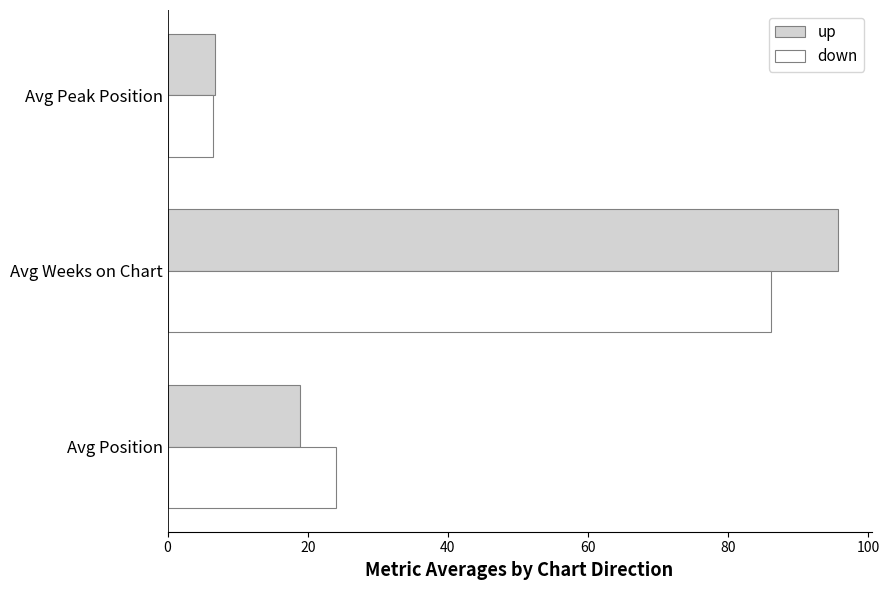

Rank the series by their average value, from lowest to highest.

down, up